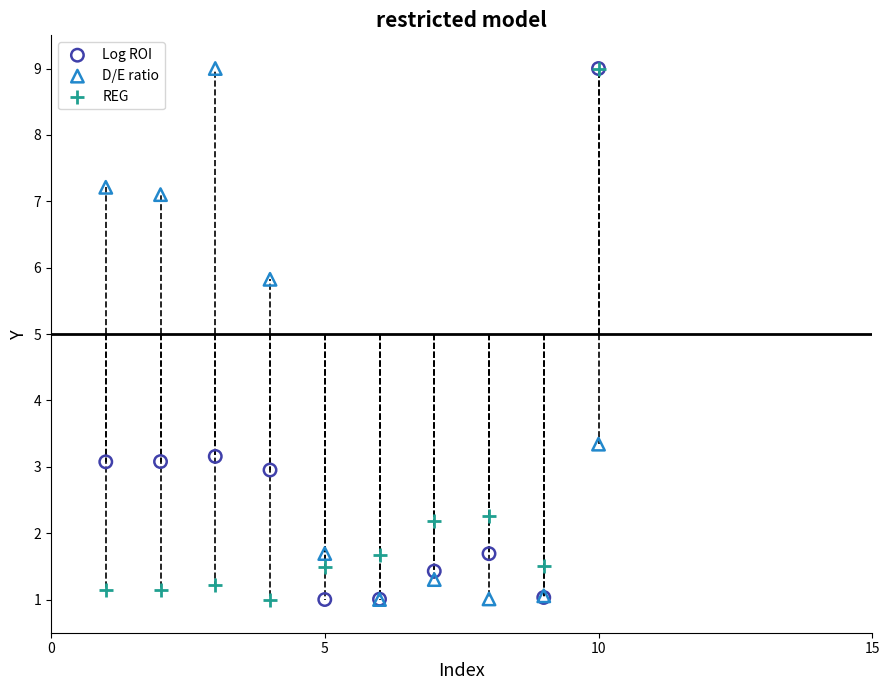

Across all series, what Y value is closest to 5?

5.8